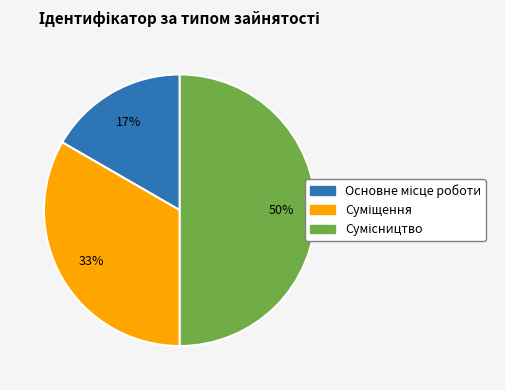

Count the number of slices in the pie.

3